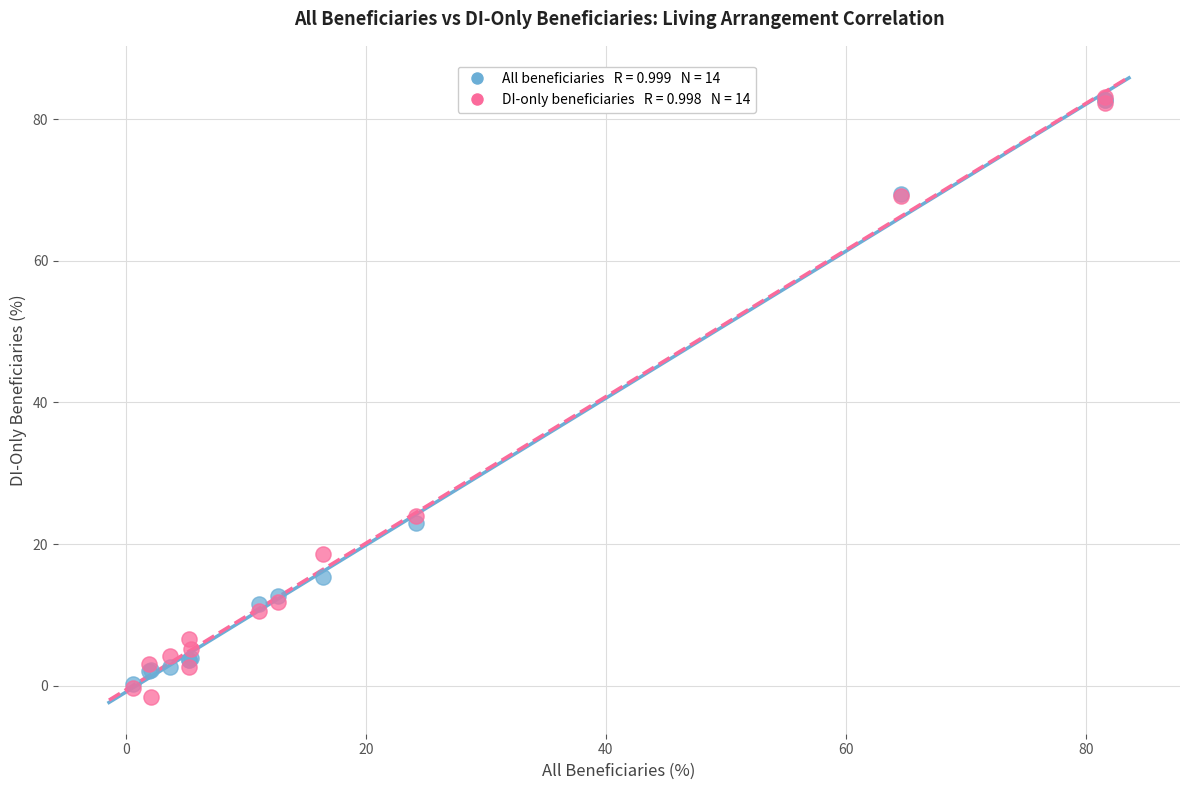

Across all series, what Y value is closest to 40?

24.0